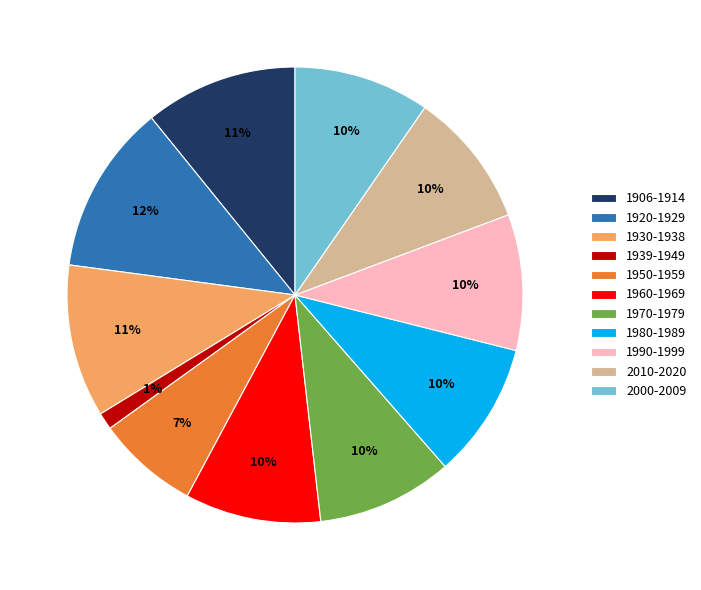

What percentage is the 2000-2009 slice, to the nearest percent?

10%